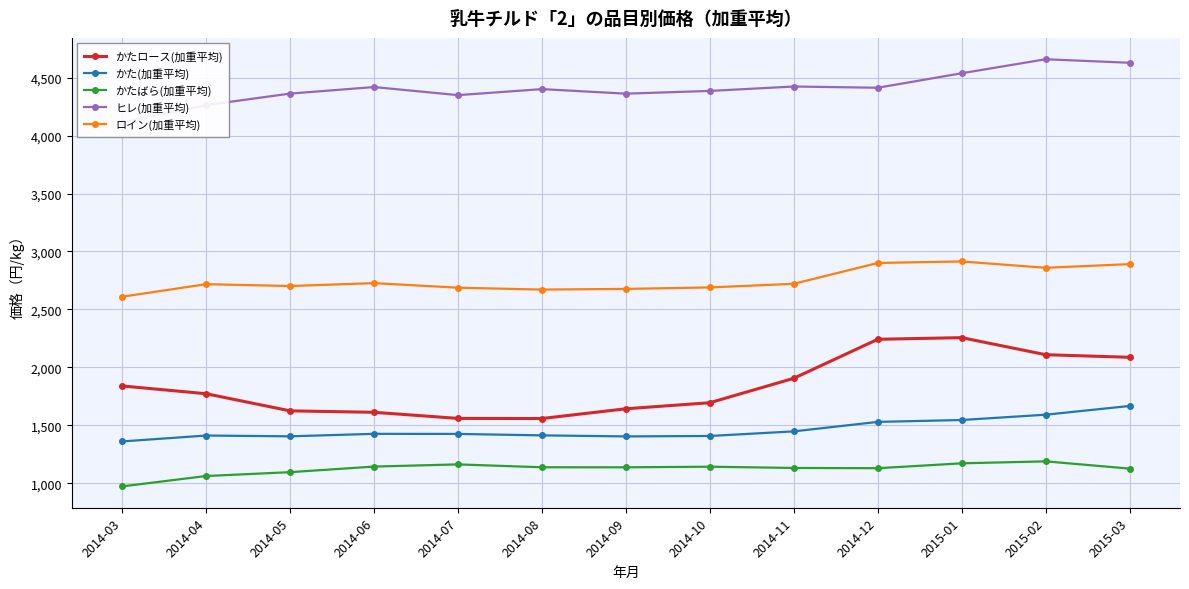

Reading right to left, list all the values displayed in this chart.

かたロース(加重平均): 2086.7	2109.0	2256.2	2242.1	1905.5	1694.6	1642.4	1558.2	1559.2	1611.9	1624.4	1772.2	1839.3
かた(加重平均): 1666.5	1591.2	1545.3	1529.1	1447.3	1407.5	1403.8	1412.6	1425.3	1426.0	1404.5	1411.3	1360.5
かたばら(加重平均): 1125.9	1188.5	1171.5	1129.4	1131.5	1142.3	1137.1	1137.5	1162.3	1143.4	1095.2	1062.0	972.5
ヒレ(加重平均): 4628.6	4659.1	4538.2	4413.1	4423.7	4385.7	4362.0	4401.4	4349.3	4419.2	4362.7	4263.2	4111.2
ロイン(加重平均): 2890.7	2859.3	2913.8	2900.7	2720.9	2689.7	2677.0	2671.1	2687.4	2726.8	2701.8	2717.7	2609.5